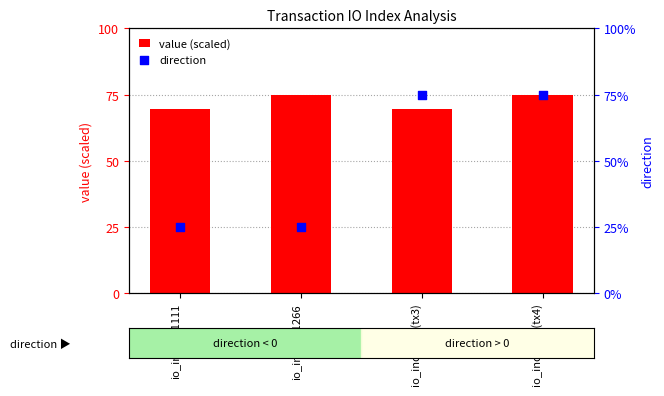

At how many categories does at least one series exceed 25?

4